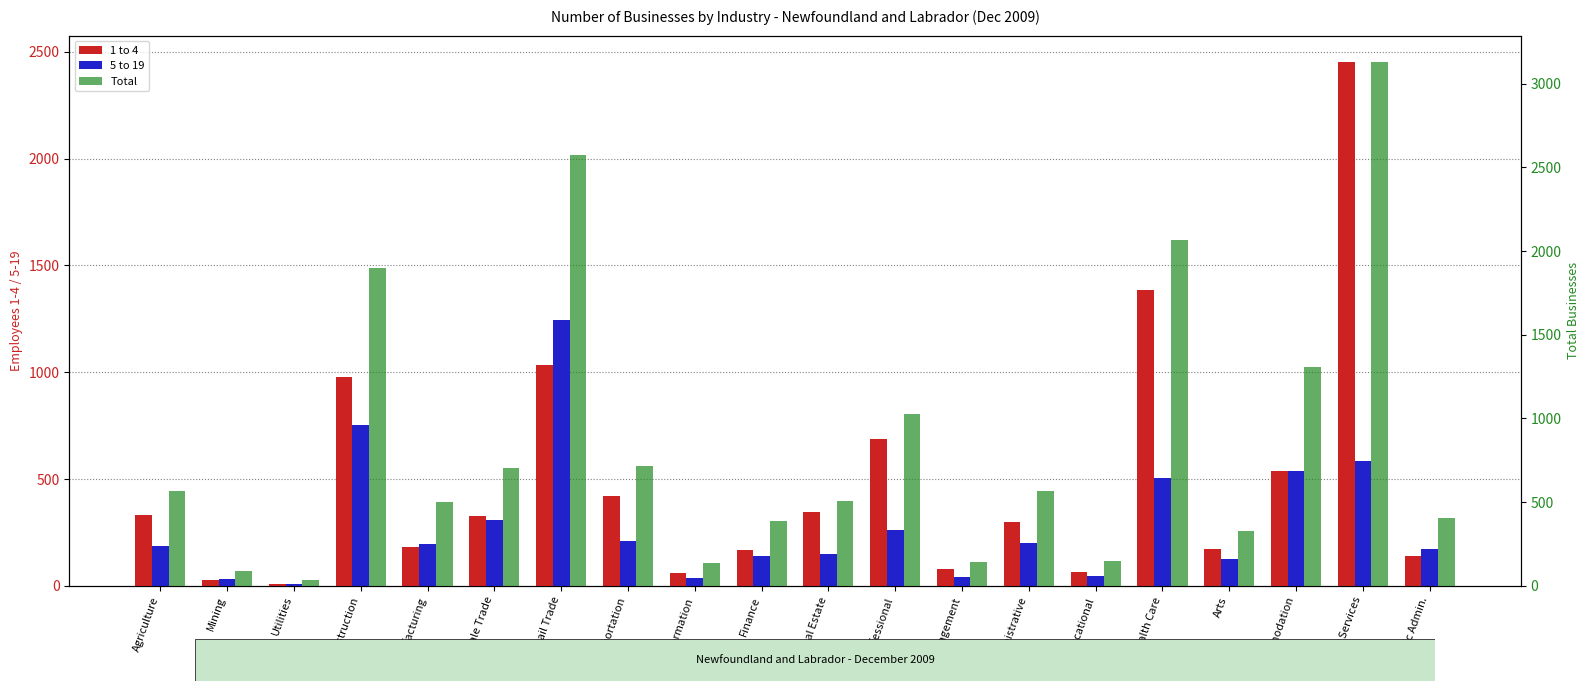

What is the difference between the second highest and second lowest values in the 5 to 19 series?

721